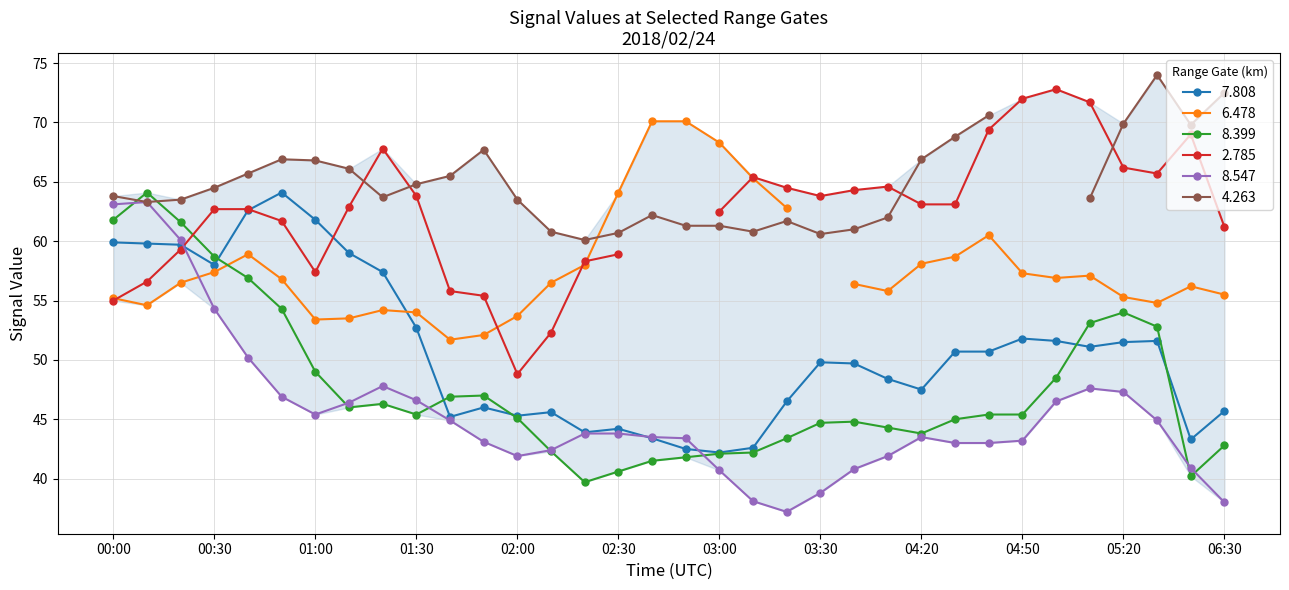

True or false: 8.399 has more than 0 interior local peaks.

True